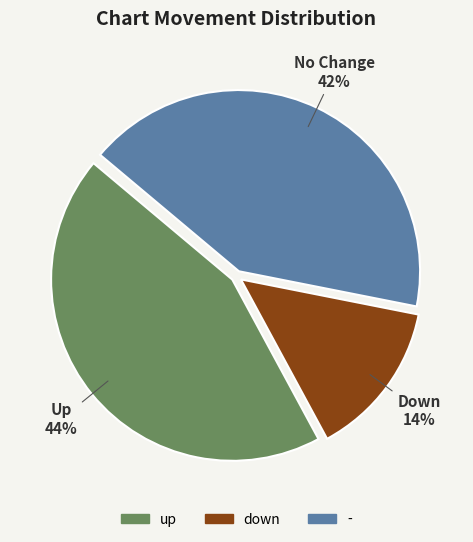

To the nearest percent, what portion does up represent?

44%